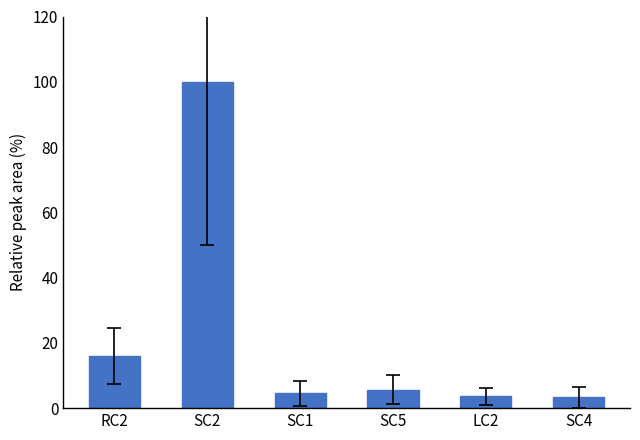

How many bars are there in total?

6